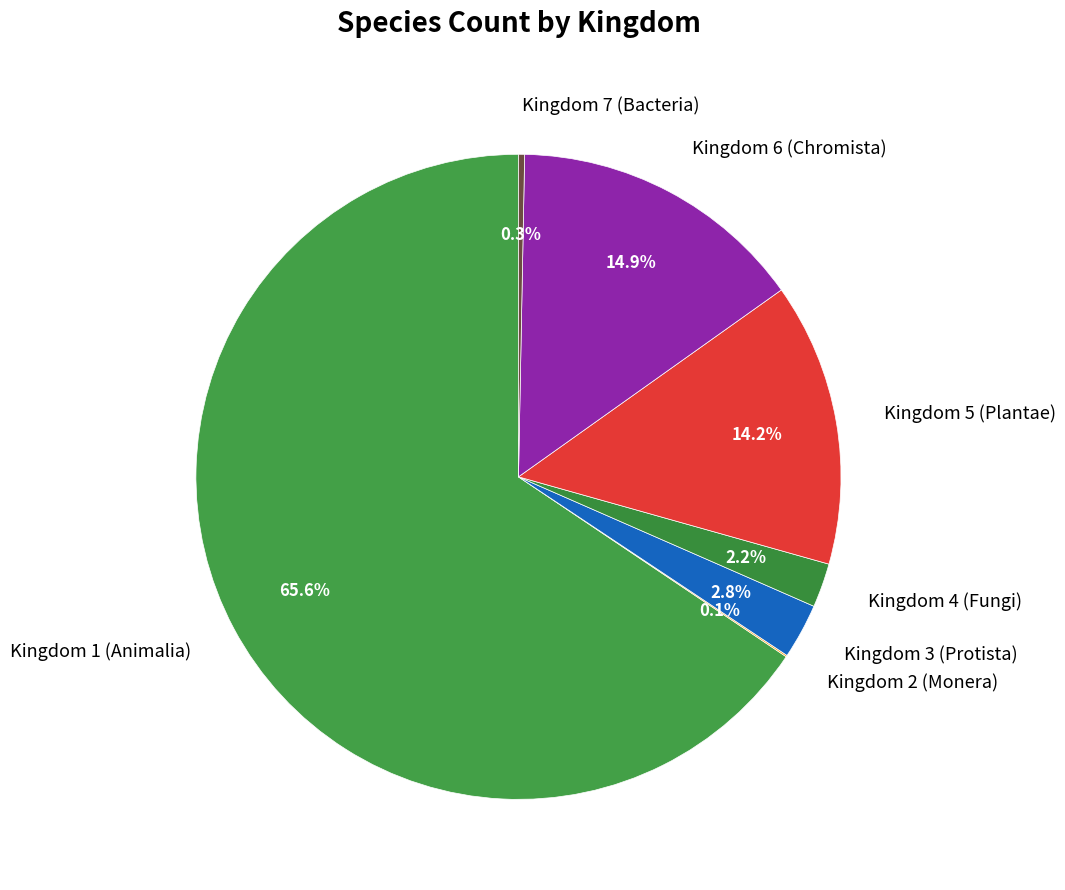

Do Kingdom 4 (Fungi) and Kingdom 1 (Animalia) together represent more than half of the pie?

Yes